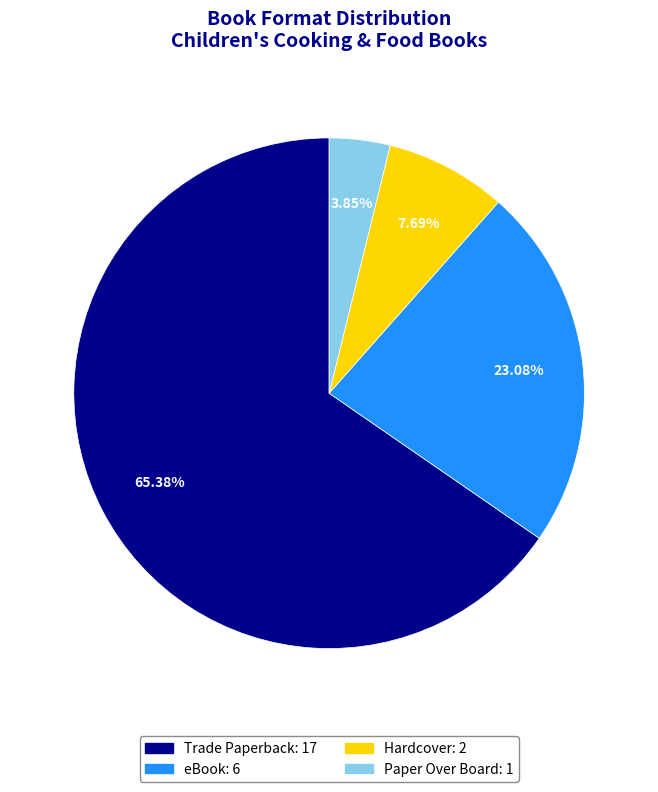

To the nearest percent, what percentage of the pie is Paper Over Board?

4%